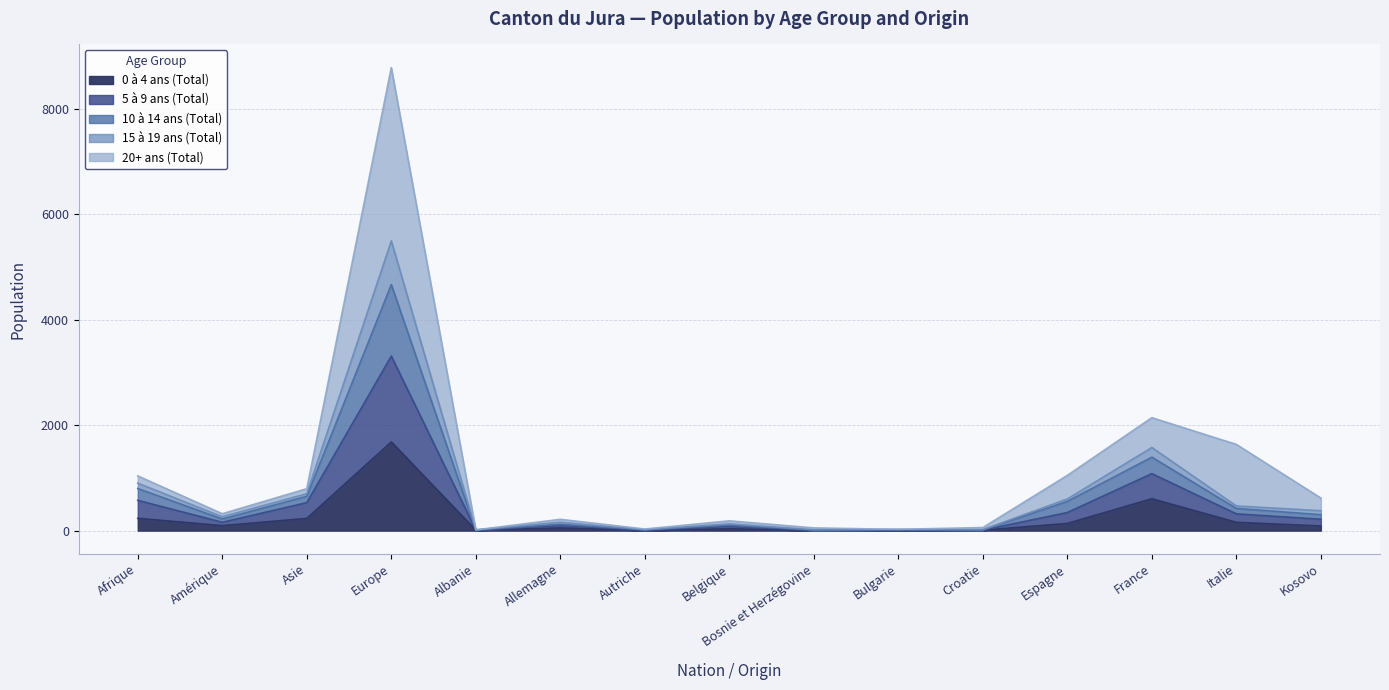

What is the label of the 14th point from the right?

Amérique